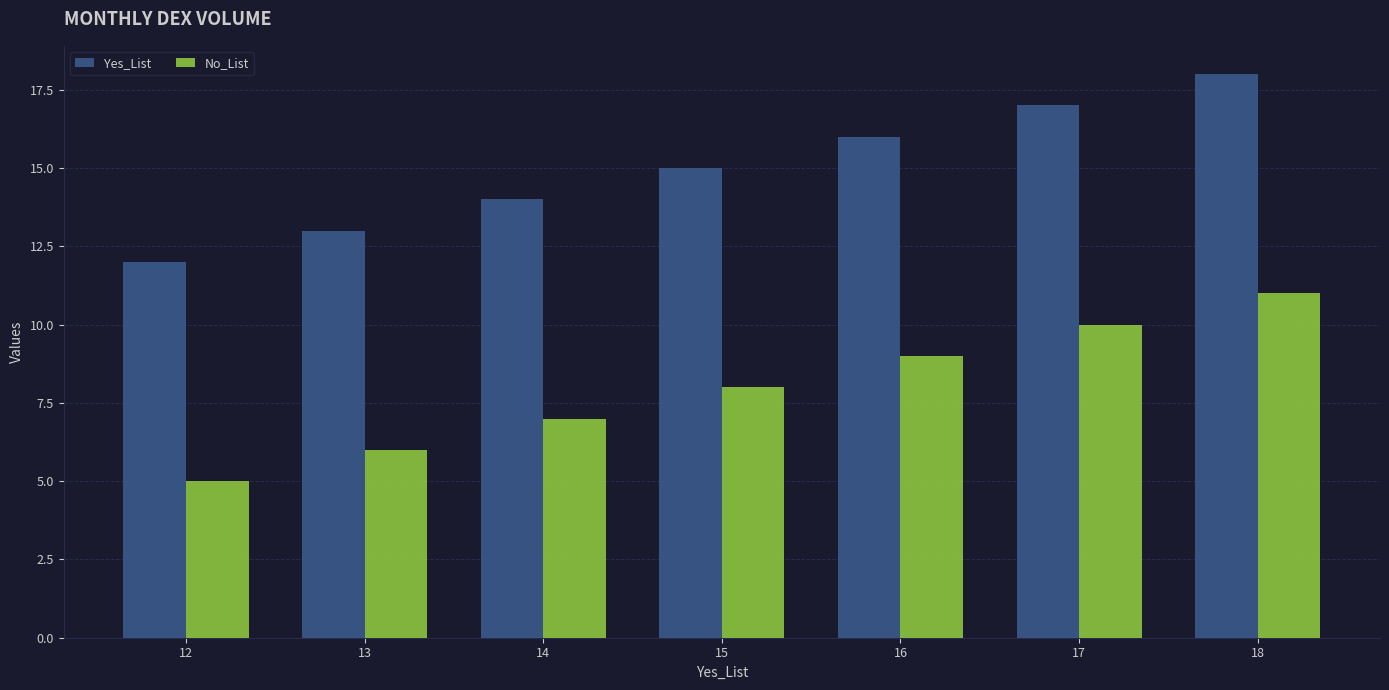

Does the chart contain stacked bars?

No